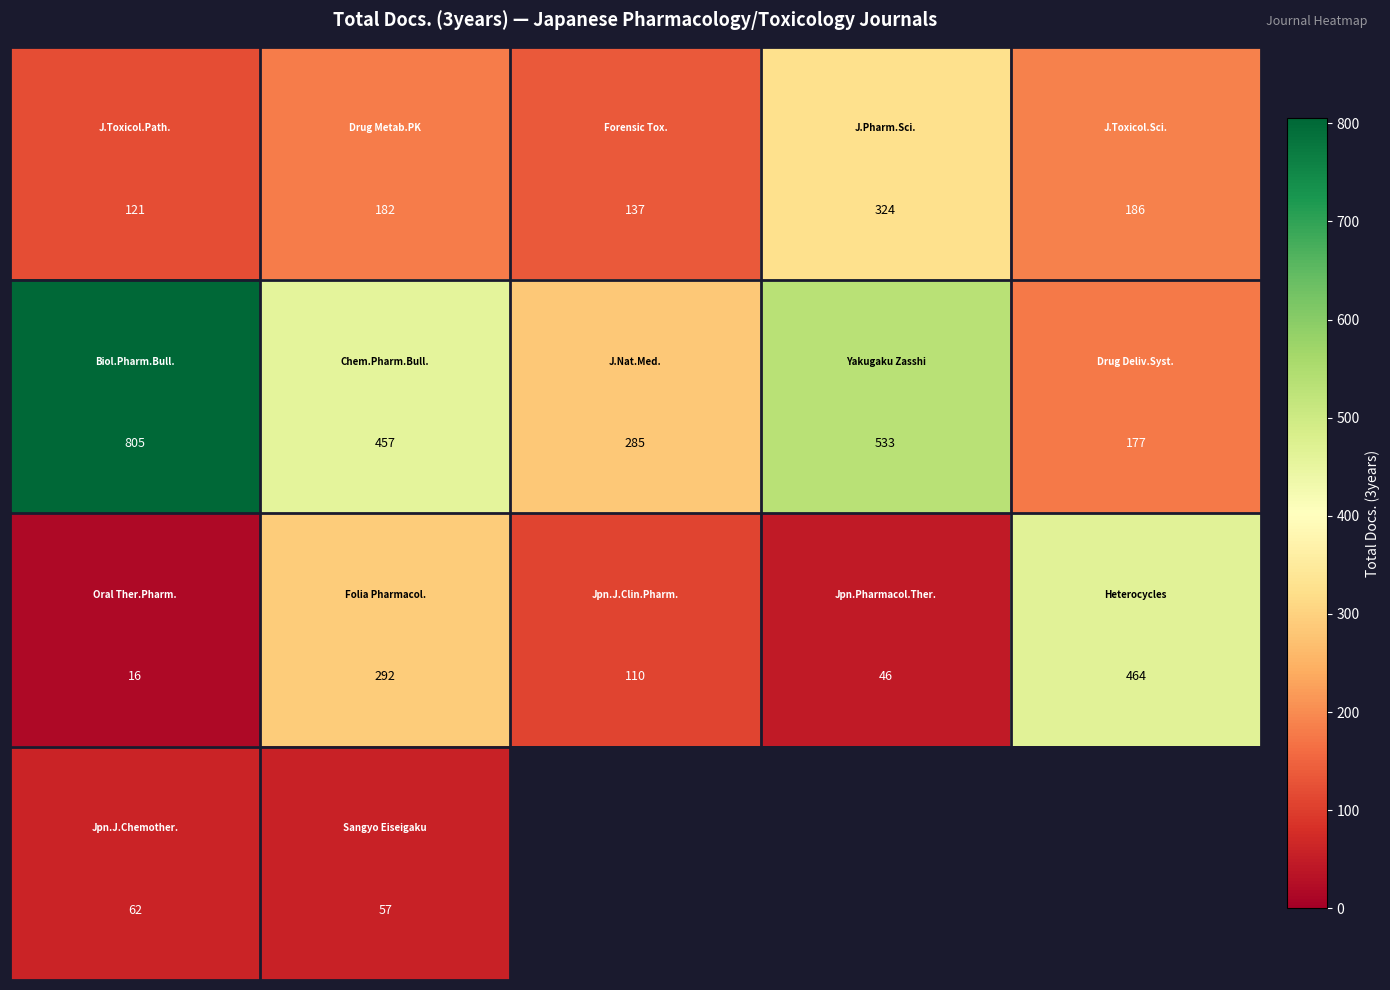

How many data points does each series have?

5